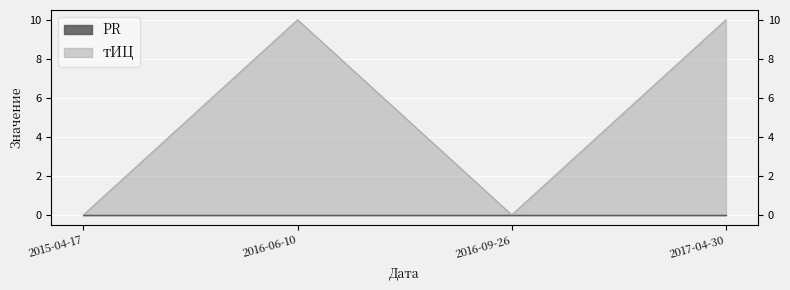

Rank the categories by value from highest to lowest.

2016-06-10, 2017-04-30, 2015-04-17, 2016-09-26